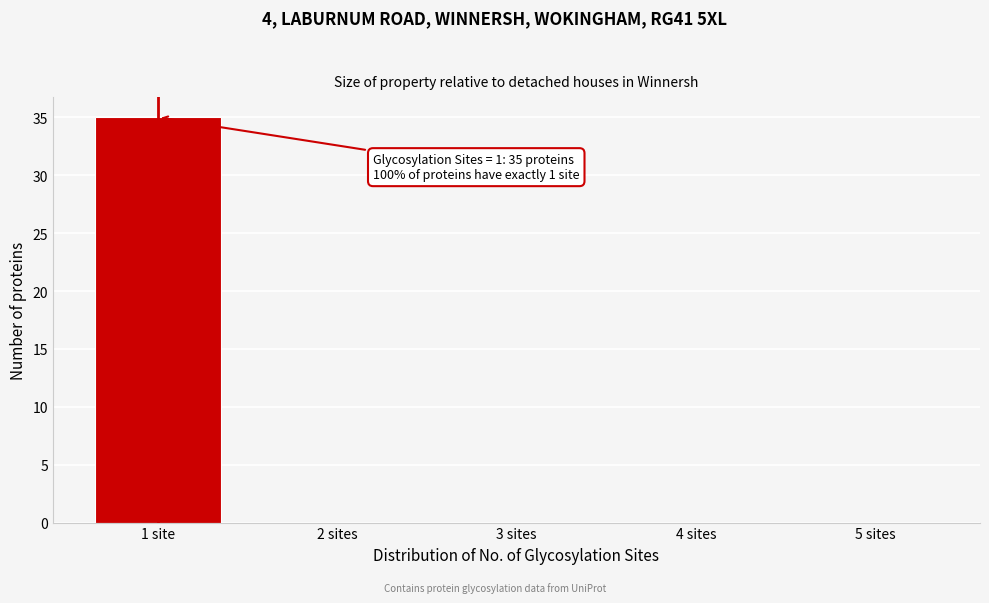

Reading left to right, what are all the values shown in this chart?

1 site=35	2 sites=0	3 sites=0	4 sites=0	5 sites=0